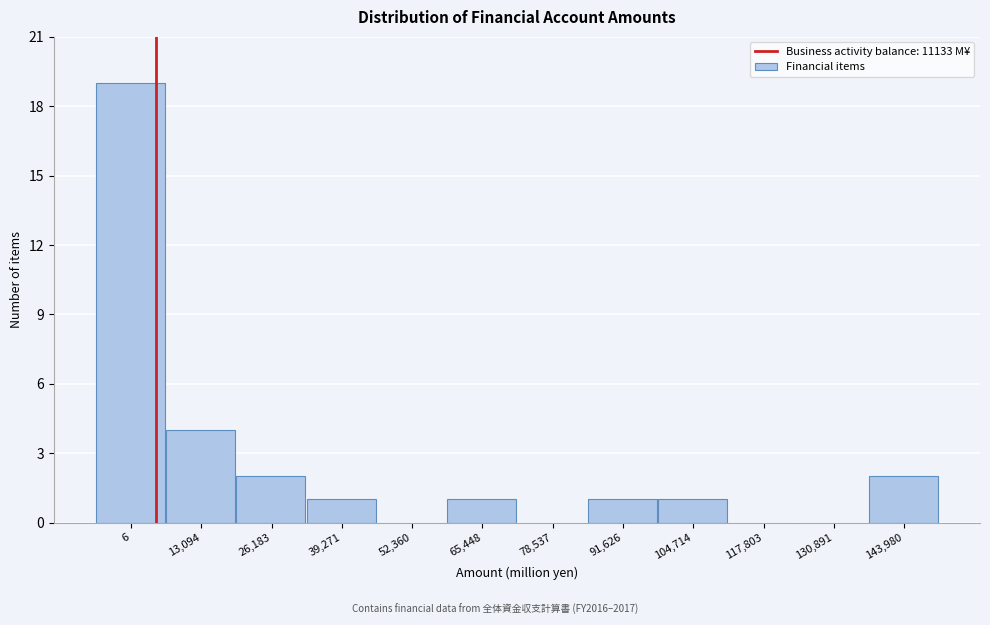

Reading left to right, transcribe all the data shown in this chart.

6=19	13,094=4	26,183=2	39,271=1	52,360=0	65,448=1	78,537=0	91,626=1	104,714=1	117,803=0	130,891=0	143,980=2